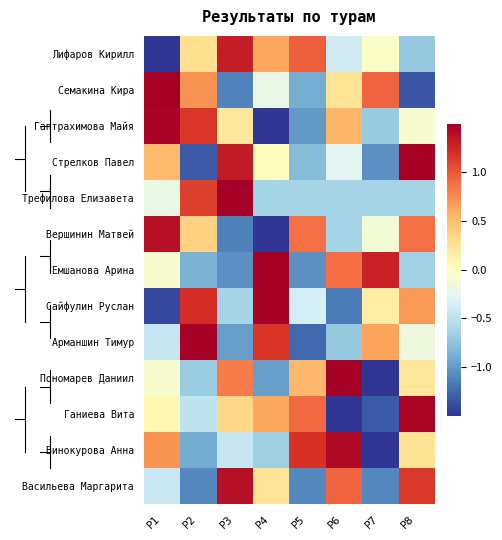

How many series are shown in this chart?

13